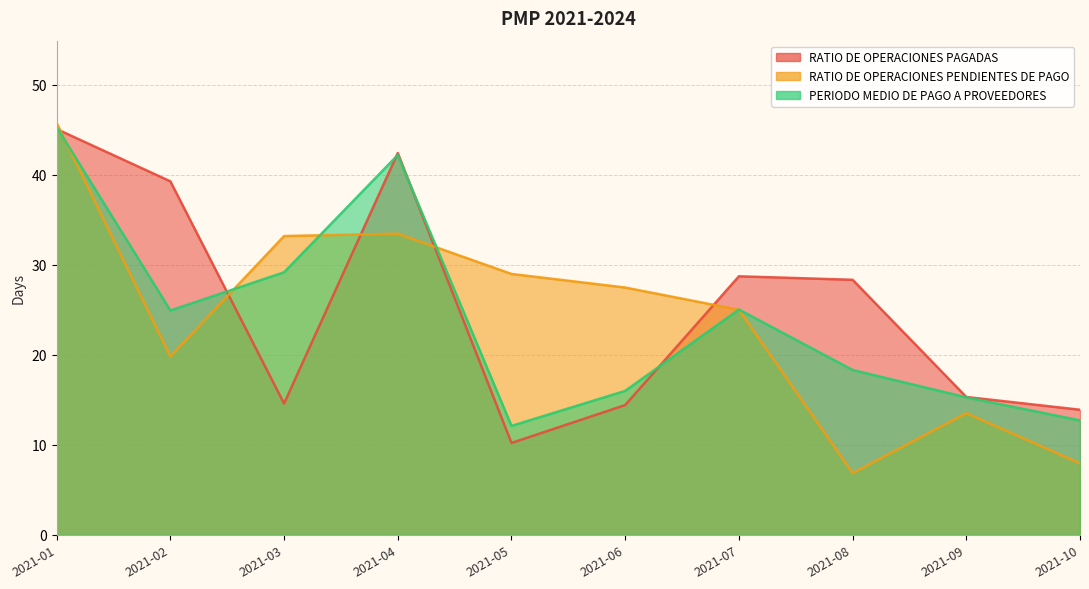

True or false: RATIO DE OPERACIONES PENDIENTES DE PAGO has more than 1 points higher than both neighbors.

True